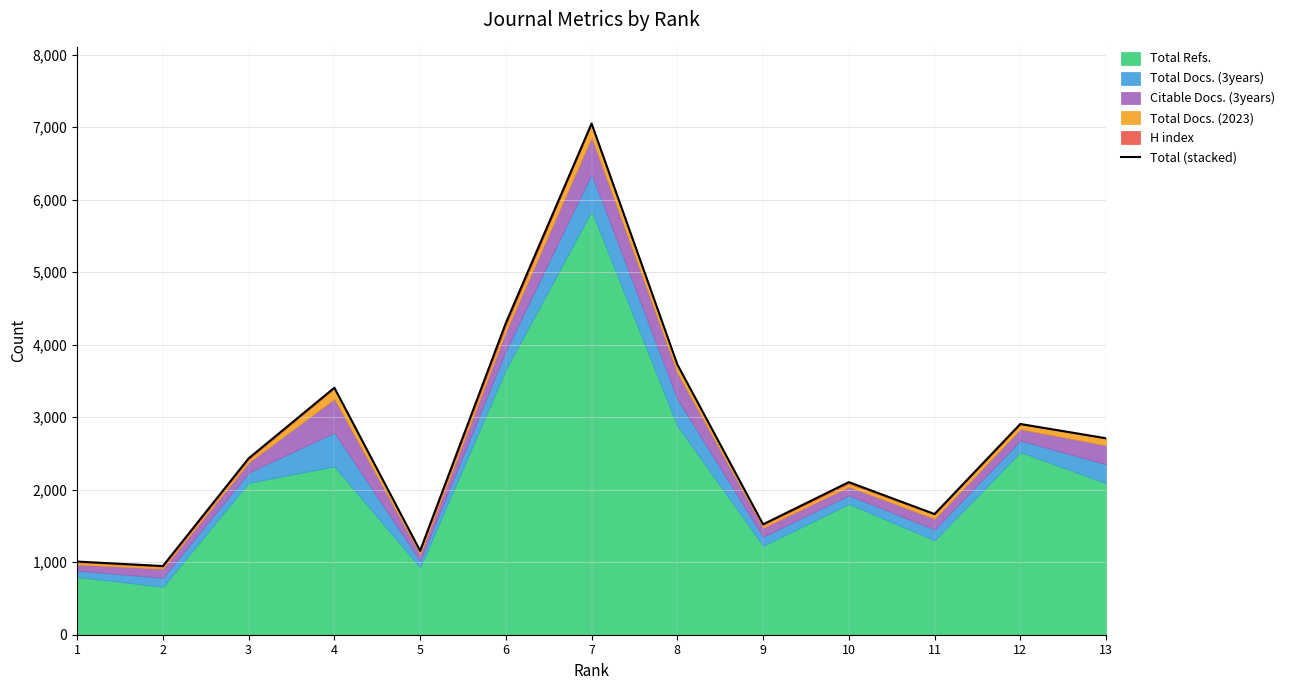

True or false: the data has more than 0 interior local peaks.

True